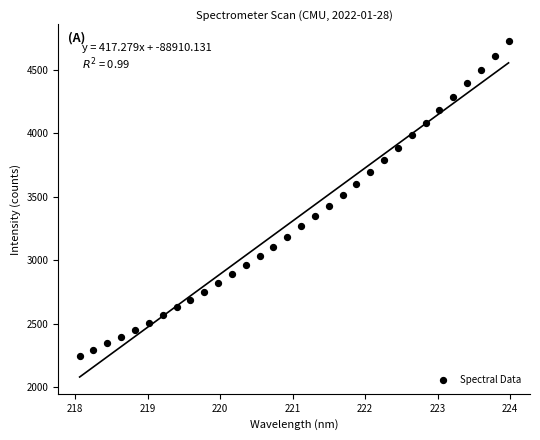

What is the range of Y values (max minus min)?

2476.5